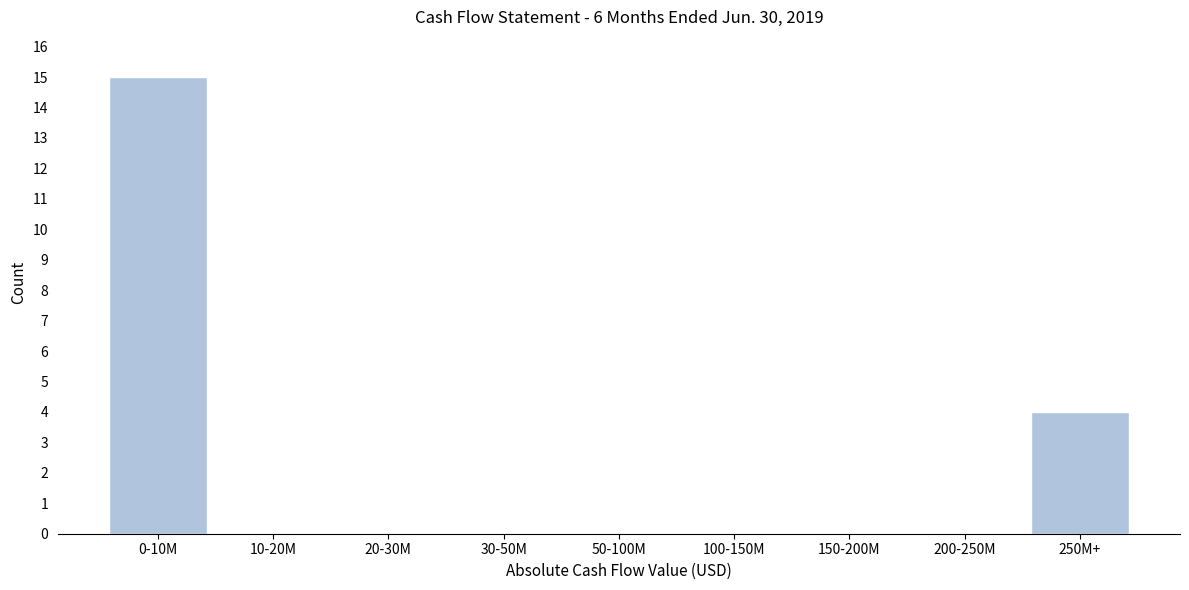

Reading left to right, transcribe all the data shown in this chart.

0-10M=15	10-20M=0	20-30M=0	30-50M=0	50-100M=0	100-150M=0	150-200M=0	200-250M=0	250M+=4